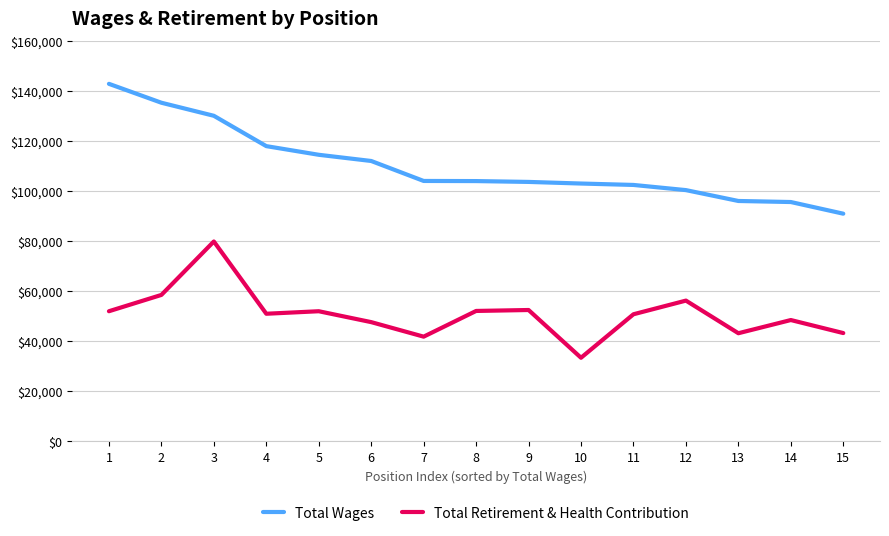

True or false: Total Wages and Total Retirement & Health Contribution cross at least once.

False